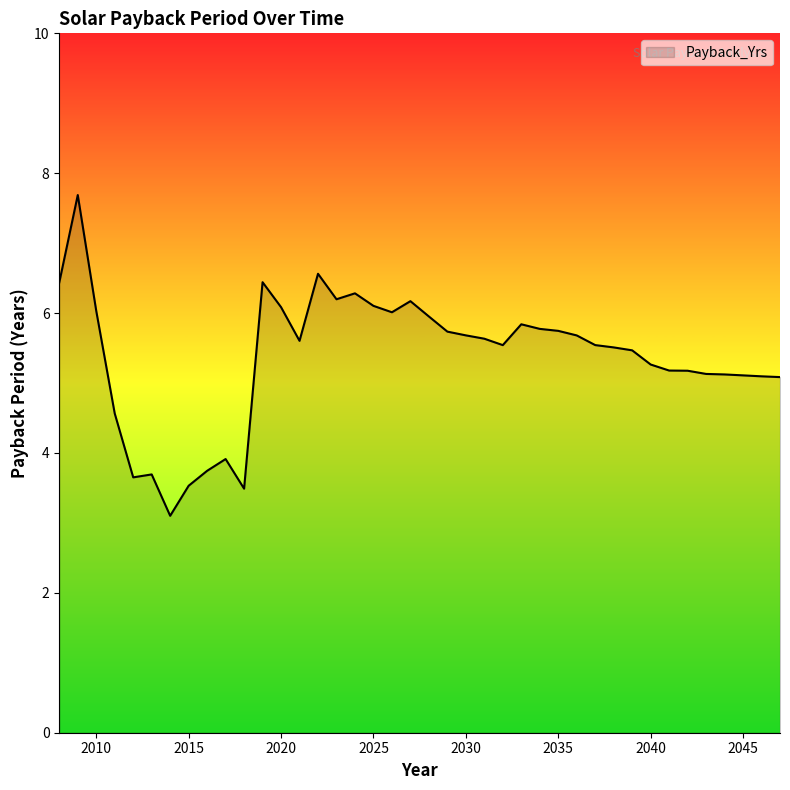

What is the minimum value shown in the chart?

3.1